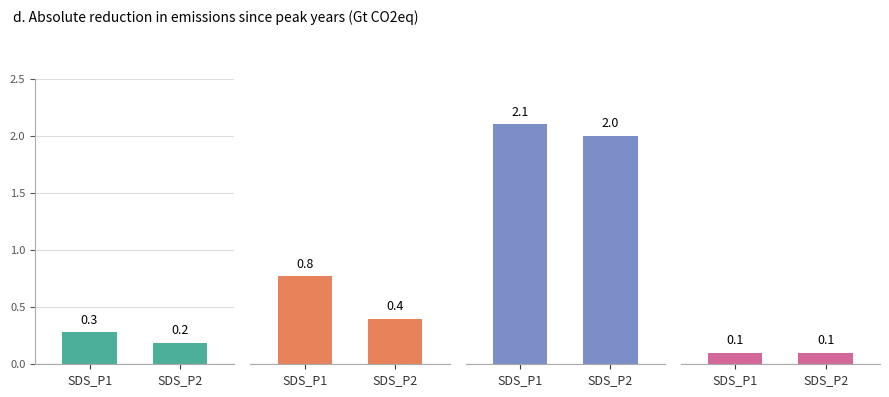

Reading left to right, transcribe all the data shown in this chart.

SDS_P1: SDS_P1=0.3	SDS_P2=0.2
group_1: SDS_P1=0.8	SDS_P2=0.4
group_2: SDS_P1=2.1	SDS_P2=2.0
group_3: SDS_P1=0.1	SDS_P2=0.1